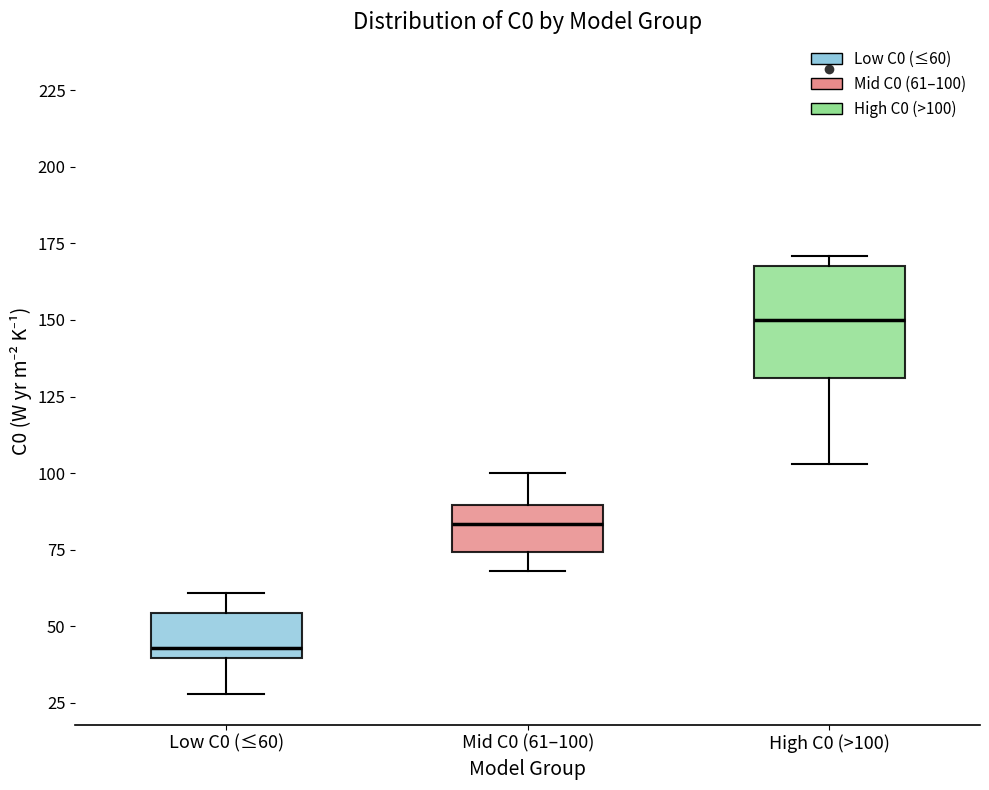

Comparing the boxes themselves (not the whiskers), which one is the tallest?

High C0 (>100)